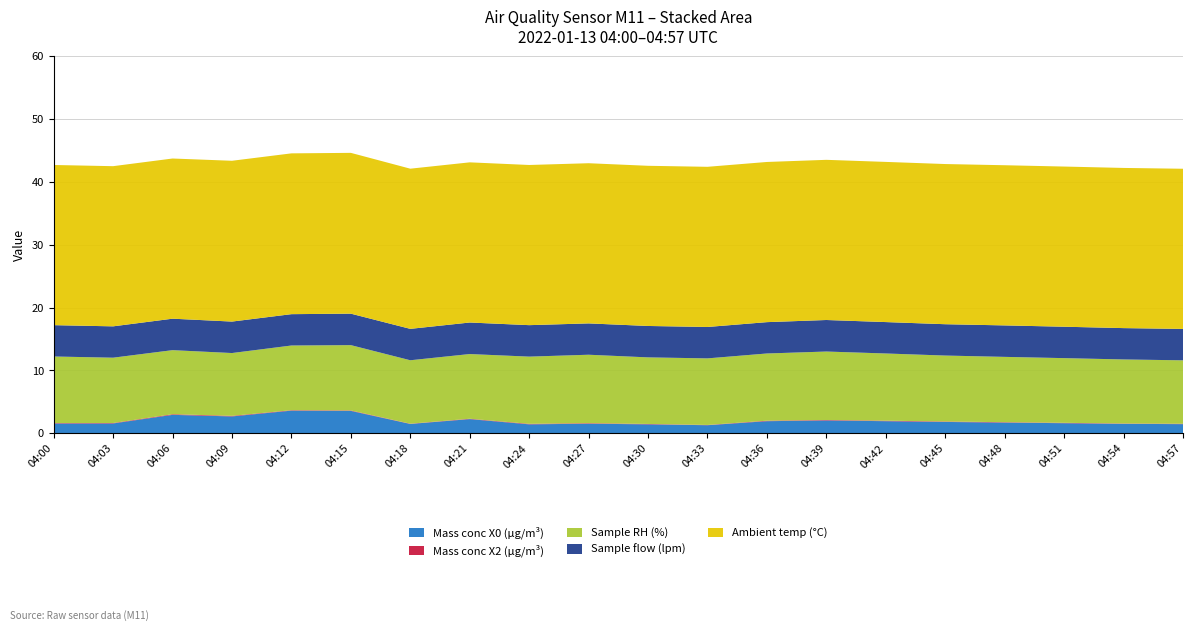

Reading left to right, extract all data points from this chart.

Mass conc X0 (μg/m³): 04:00=1.6	04:03=1.6	04:06=2.9	04:09=2.7	04:12=3.6	04:15=3.6	04:18=1.5	04:21=2.2	04:24=1.4	04:27=1.5	04:30=1.4	04:33=1.3	04:36=1.9	04:39=2.0	04:42=1.9	04:45=1.8	04:48=1.7	04:51=1.6	04:54=1.5	04:57=1.4
Mass conc X2 (μg/m³): 04:00=0.1	04:03=0.1	04:06=0.1	04:09=0.1	04:12=0.1	04:15=0.1	04:18=0.0	04:21=0.1	04:24=0.1	04:27=0.1	04:30=0.1	04:33=0.0	04:36=0.1	04:39=0.1	04:42=0.1	04:45=0.1	04:48=0.1	04:51=0.1	04:54=0.1	04:57=0.1
Sample RH (%): 04:00=10.6	04:03=10.4	04:06=10.2	04:09=10.0	04:12=10.3	04:15=10.4	04:18=10.1	04:21=10.3	04:24=10.7	04:27=10.9	04:30=10.6	04:33=10.6	04:36=10.7	04:39=10.9	04:42=10.7	04:45=10.5	04:48=10.4	04:51=10.3	04:54=10.2	04:57=10.1
Sample flow (lpm): 04:00=5.0	04:03=5.0	04:06=5.0	04:09=5.0	04:12=5.0	04:15=5.0	04:18=5.0	04:21=5.0	04:24=5.0	04:27=5.0	04:30=5.0	04:33=5.0	04:36=5.0	04:39=5.0	04:42=5.0	04:45=5.0	04:48=5.0	04:51=5.0	04:54=5.0	04:57=5.0
Ambient temp (°C): 04:00=25.5	04:03=25.5	04:06=25.5	04:09=25.6	04:12=25.6	04:15=25.6	04:18=25.5	04:21=25.5	04:24=25.5	04:27=25.5	04:30=25.5	04:33=25.5	04:36=25.5	04:39=25.5	04:42=25.5	04:45=25.5	04:48=25.5	04:51=25.5	04:54=25.5	04:57=25.5